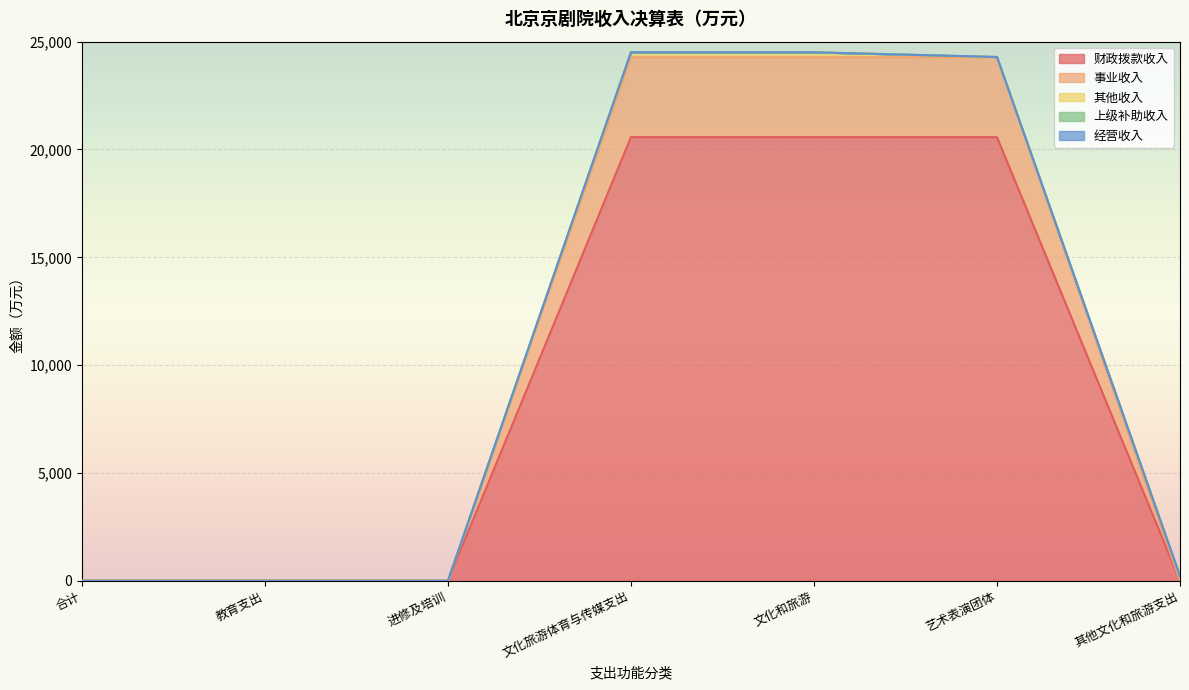

Reading right to left, extract all data points from this chart.

财政拨款收入: 0.0	20572.7	20572.7	20572.7	3.3	3.3	3.3
事业收入: 0.0	3704.9	3704.9	3704.9	0.0	0.0	0.0
其他收入: 216.6	12.8	229.4	229.4	0.0	0.0	0.0
上级补助收入: 0.0	0.0	0.0	0.0	0.0	0.0	0.0
经营收入: 0.0	0.0	0.0	0.0	0.0	0.0	0.0